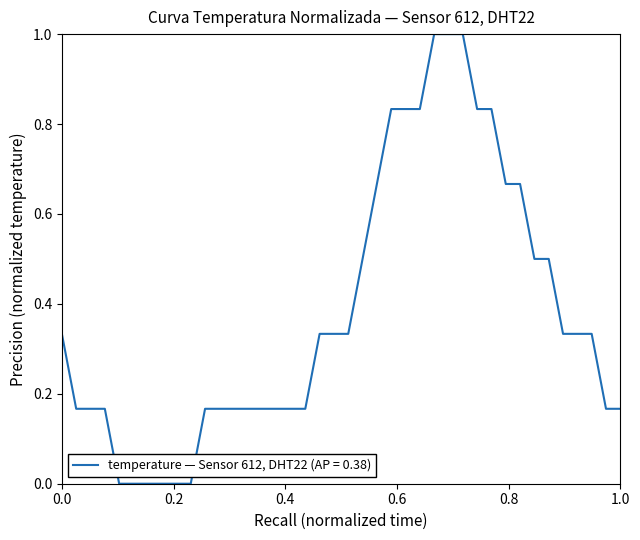

What is the difference between the maximum and minimum values?

1.0